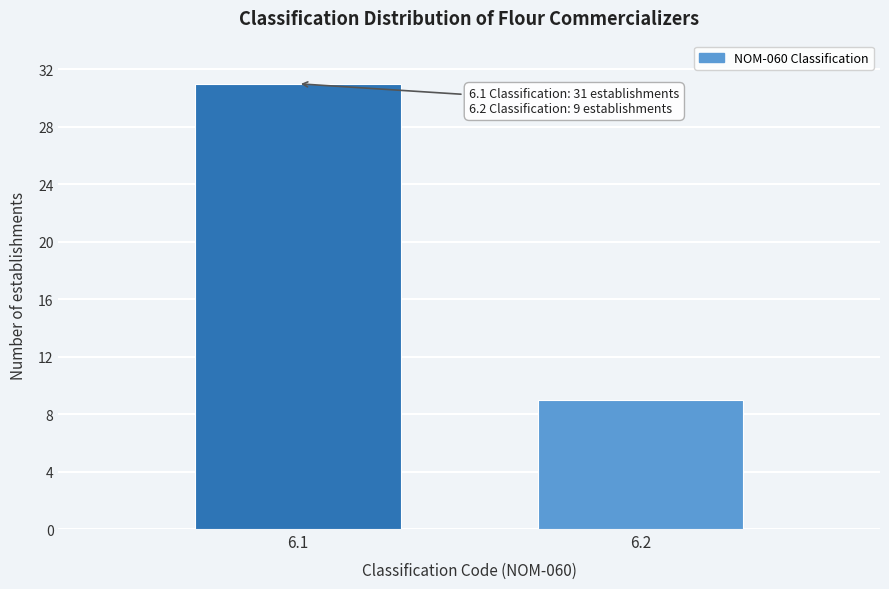

Reading left to right, transcribe all the data shown in this chart.

6.1=31	6.2=9